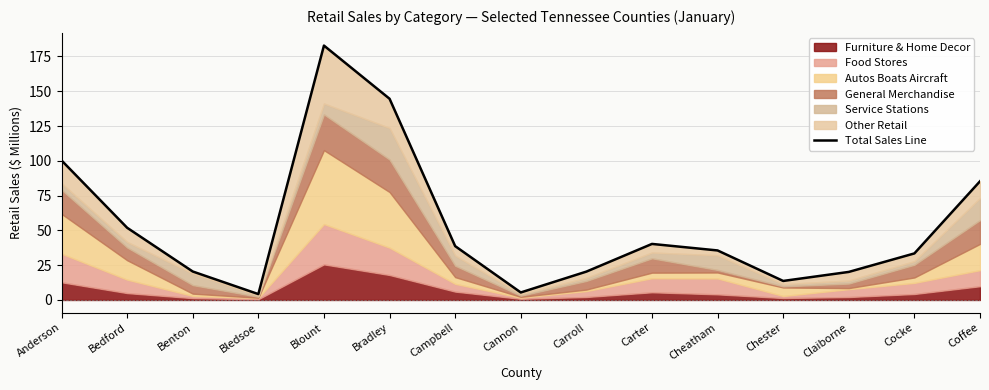

What is the difference between the values at Bedford and Cheatham?

16.3